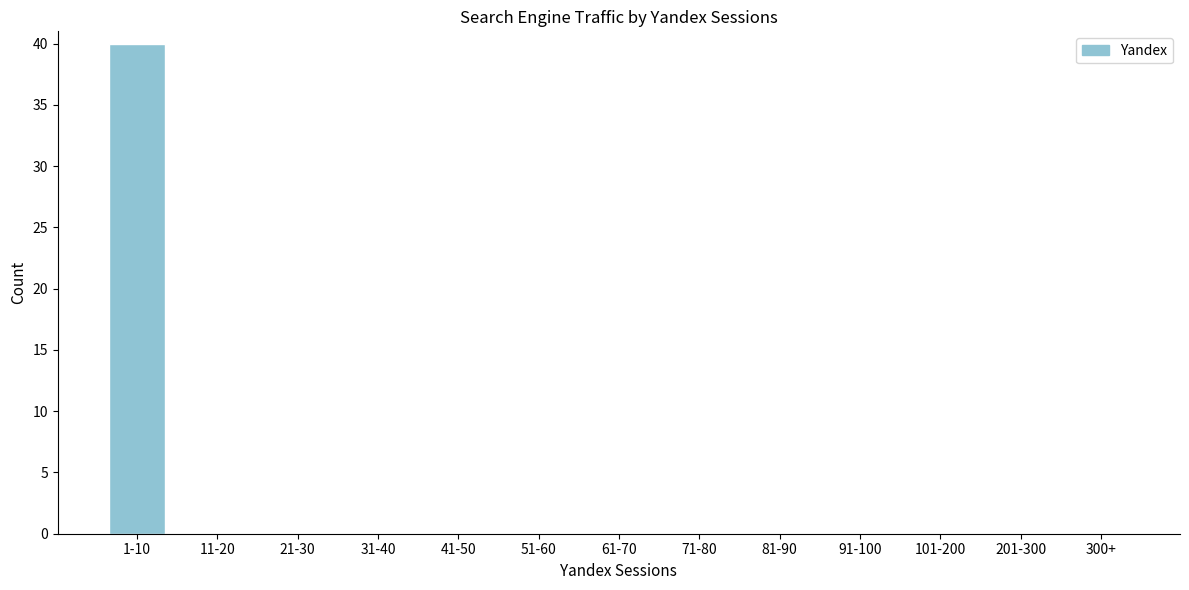

Reading left to right, transcribe all the data shown in this chart.

1-10=40	11-20=0	21-30=0	31-40=0	41-50=0	51-60=0	61-70=0	71-80=0	81-90=0	91-100=0	101-200=0	201-300=0	300+=0